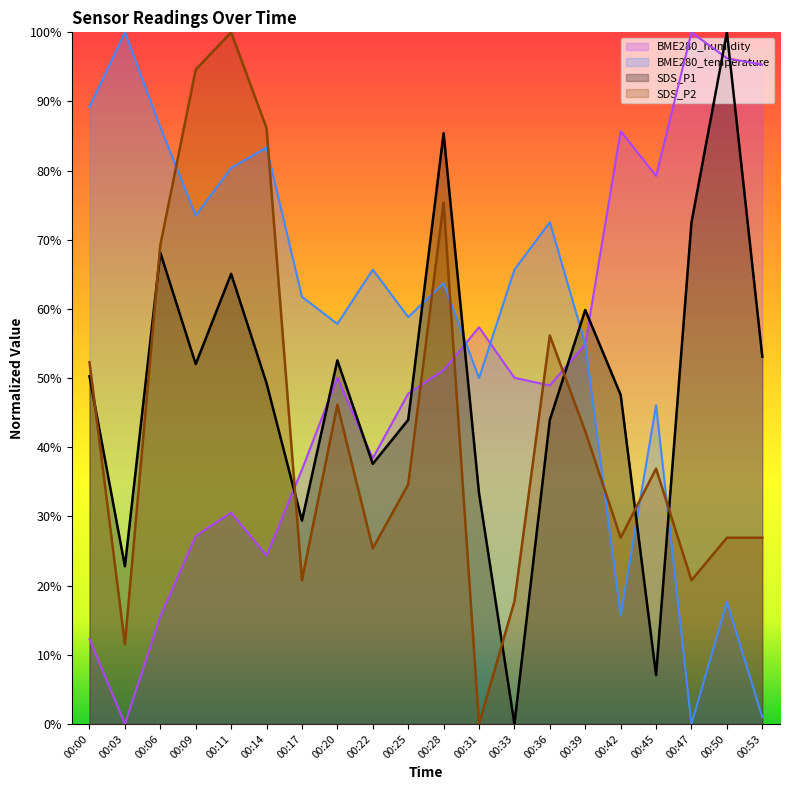

How many data points does each series have?

20